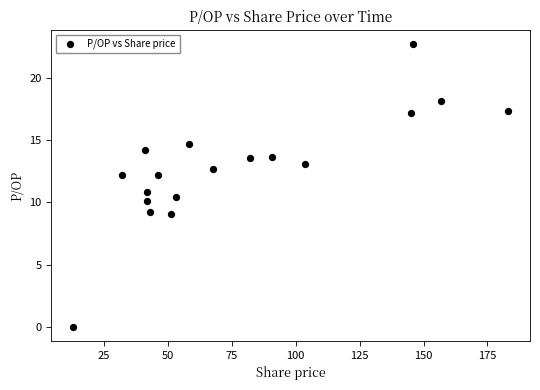

What is the range of X values (max minus min)?

170.1